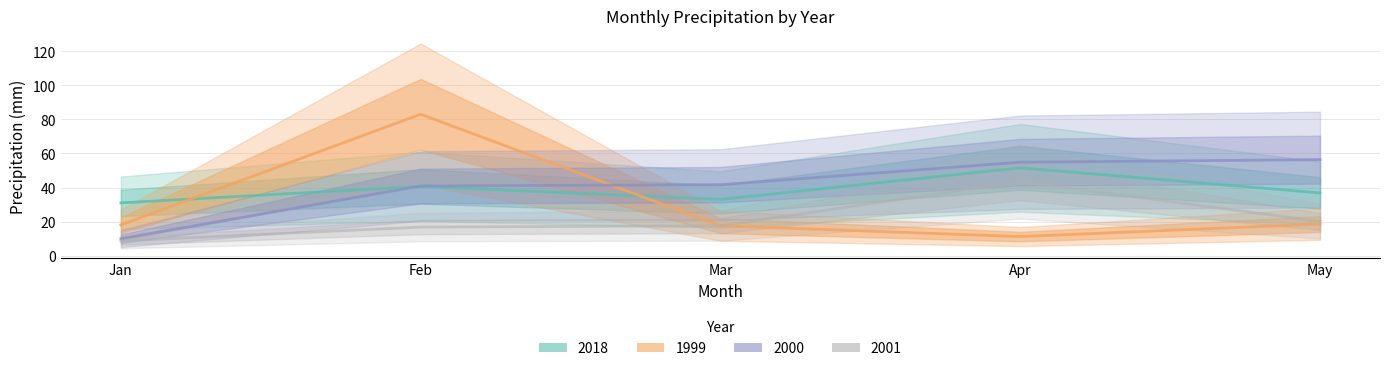

At how many categories does at least one series exceed 36?

4